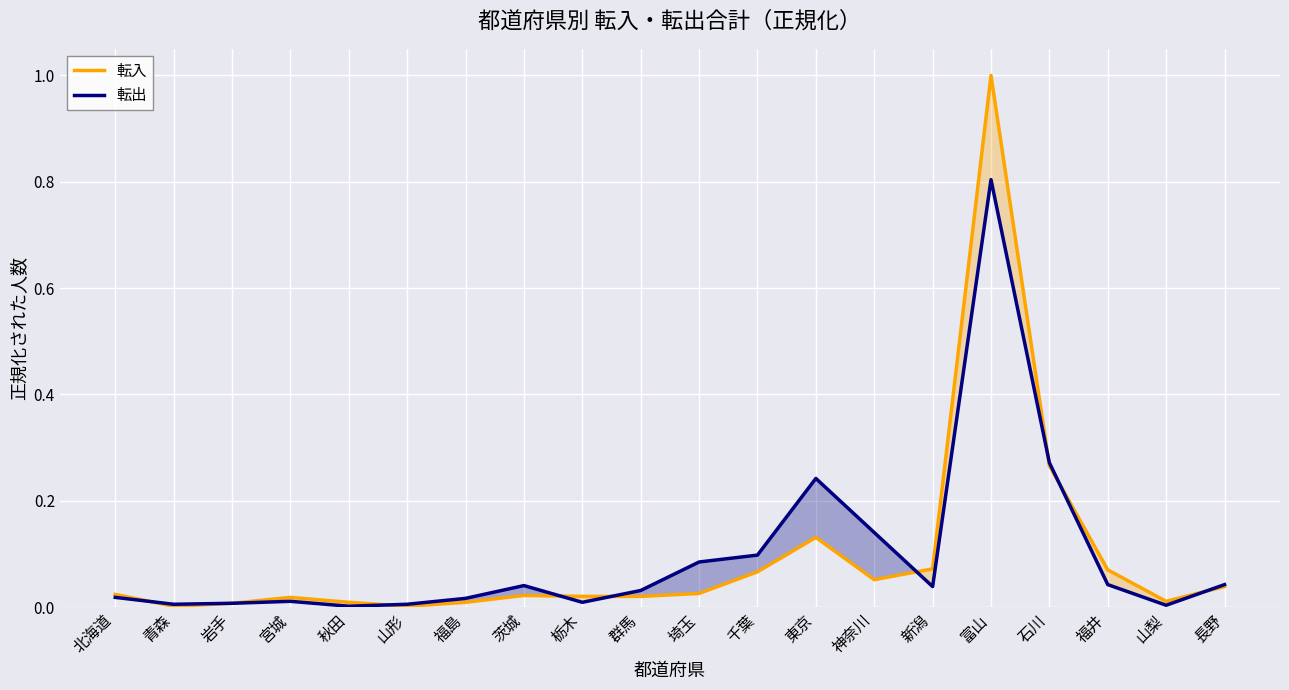

Which series changed the most between 群馬 and 東京?

転出